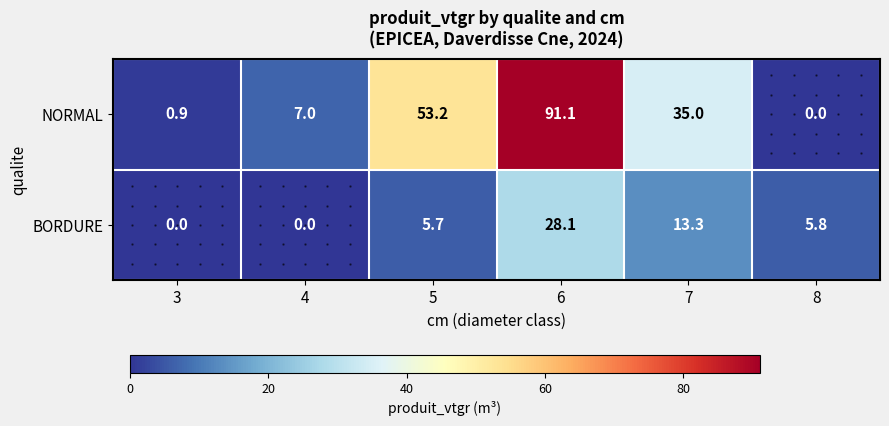

Read the BORDURE value at 7.

13.3